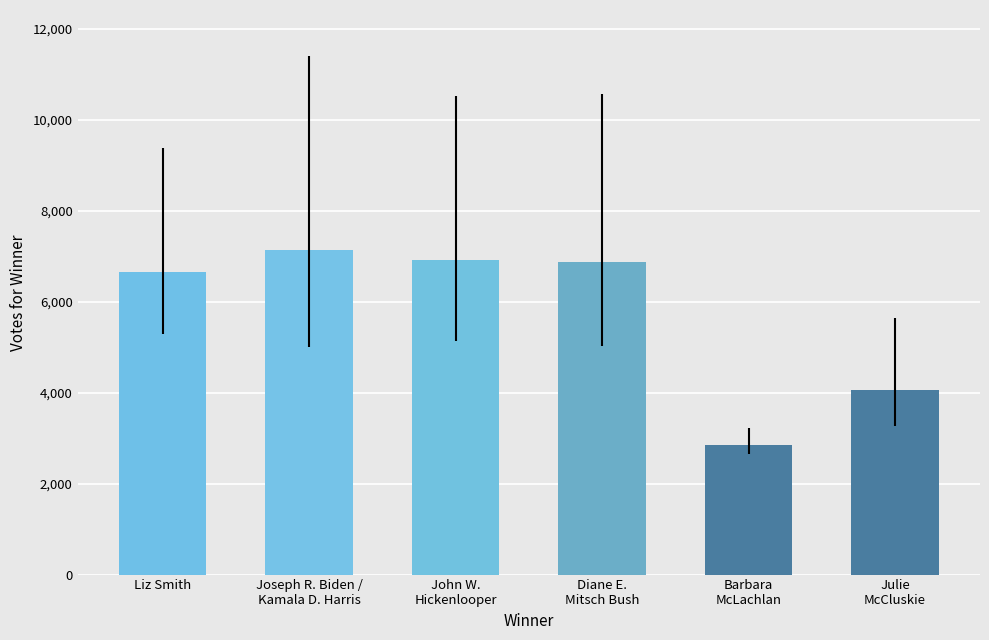

What is the sum of the values at John W.
Hickenlooper and Liz Smith?

13576